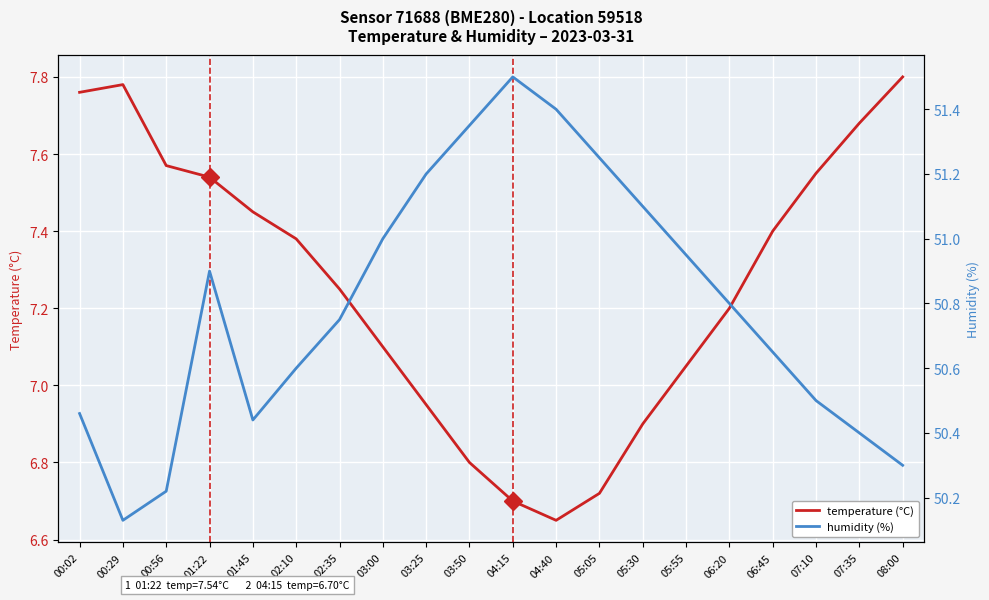

True or false: humidity (%) and temperature (°C) intersect in this chart.

False